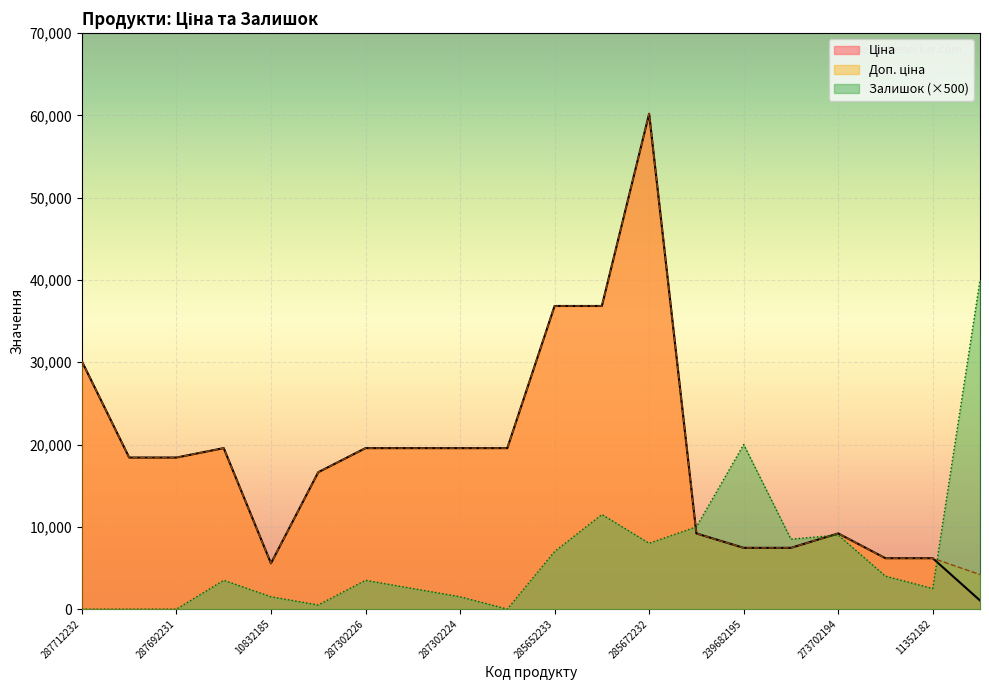

The value of Ціна at 239682195 is 7444.6. True or false?

True